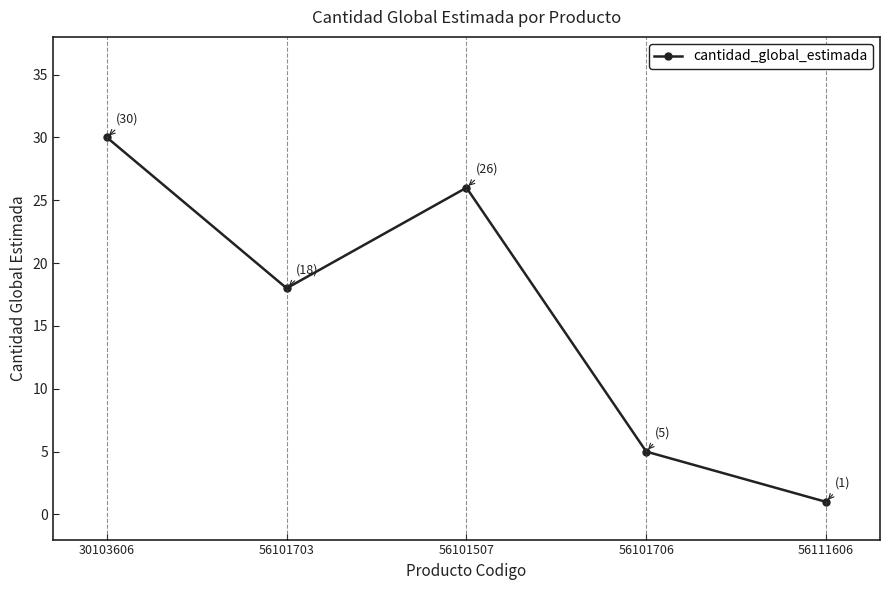

How many interior local valleys (lower than both neighbors) does the data have?

1